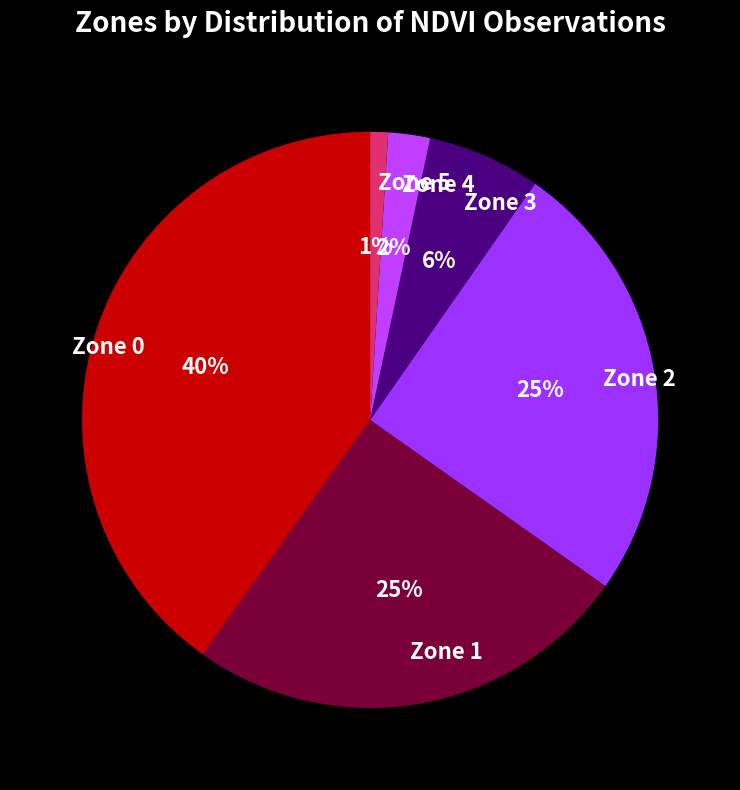

Between Zone 2 and Zone 0, which is larger?

Zone 0